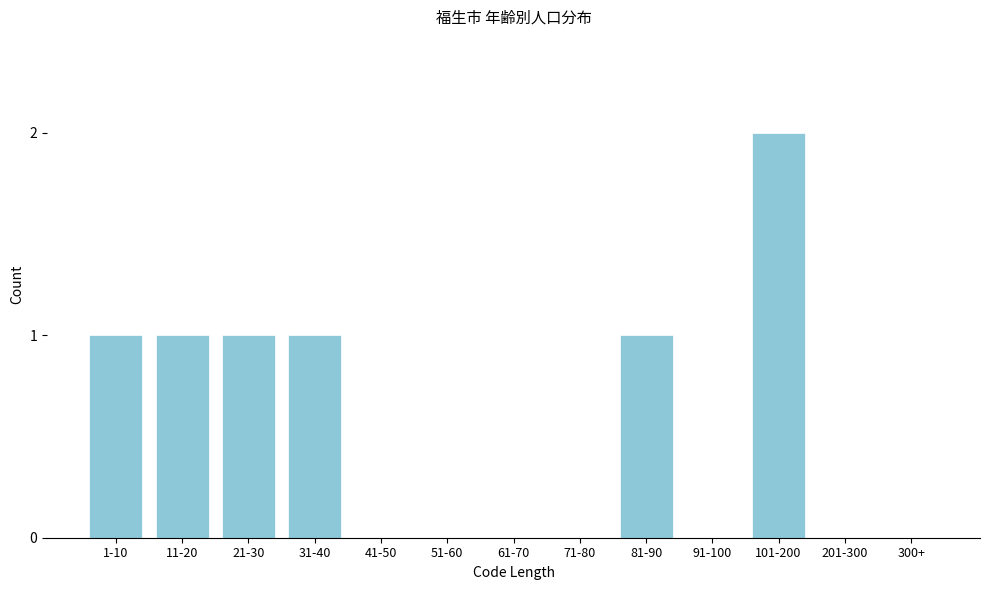

Reading left to right, extract all data points from this chart.

1-10=1	11-20=1	21-30=1	31-40=1	41-50=0	51-60=0	61-70=0	71-80=0	81-90=1	91-100=0	101-200=2	201-300=0	300+=0